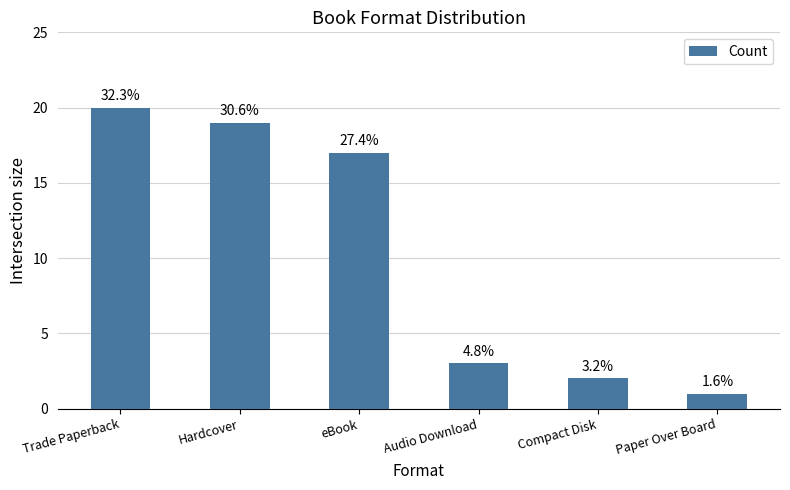

True or false: the data shows 1 at Paper Over Board.

True